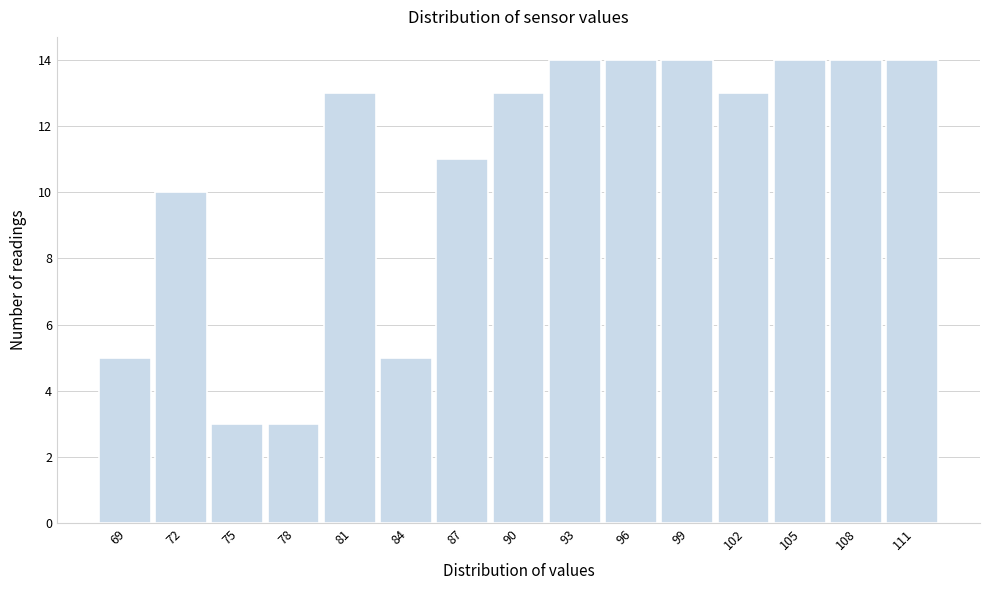

Reading left to right, extract all data points from this chart.

5	10	3	3	13	5	11	13	14	14	14	13	14	14	14